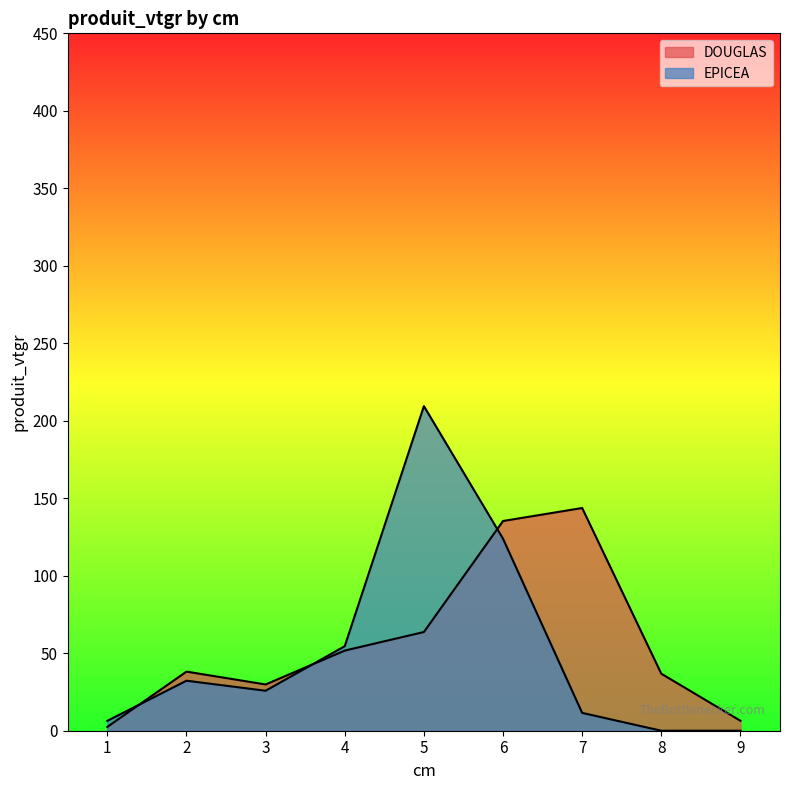

How many interior local peaks does the DOUGLAS series have?

2